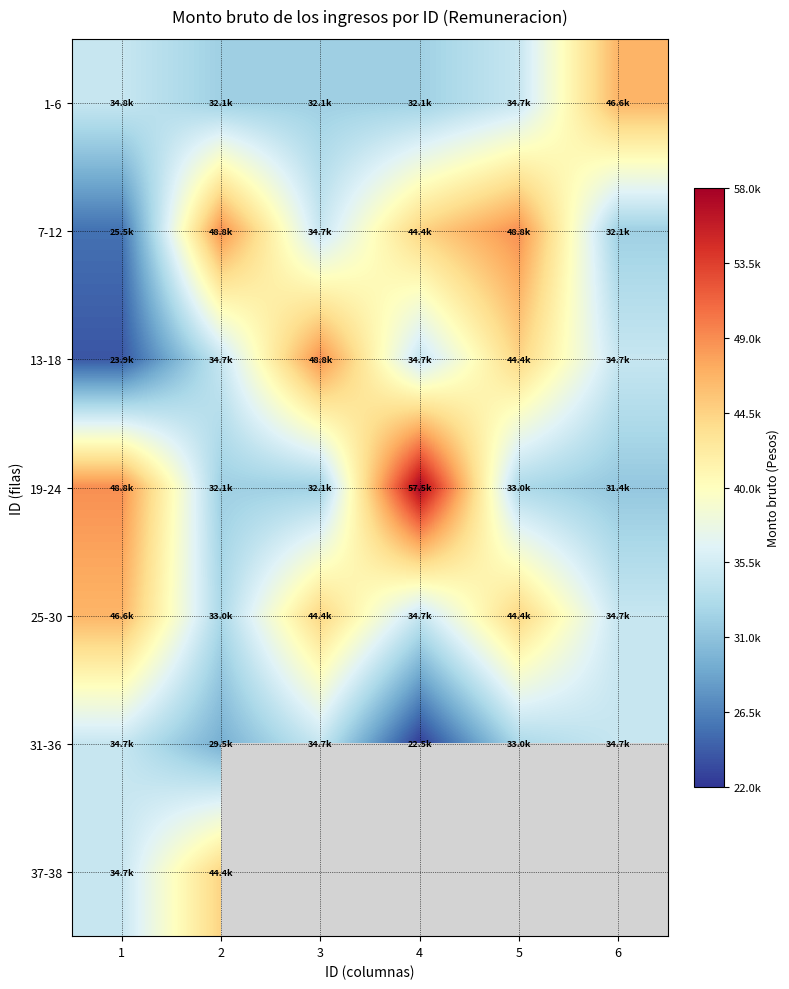

What is the difference between the maximum and minimum values in the 31-36 series?

12256.4